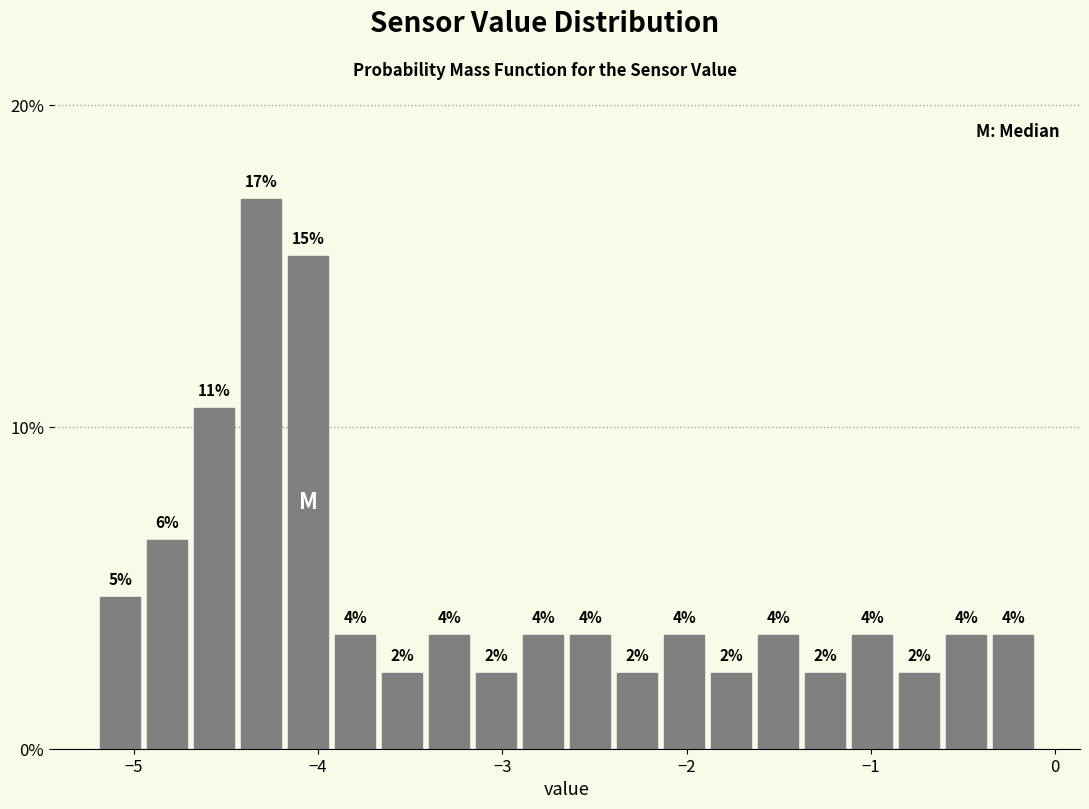

Around what value on the x-axis is the tallest bar? Give the approximate position of its centre, as read against the axis.

-4.3